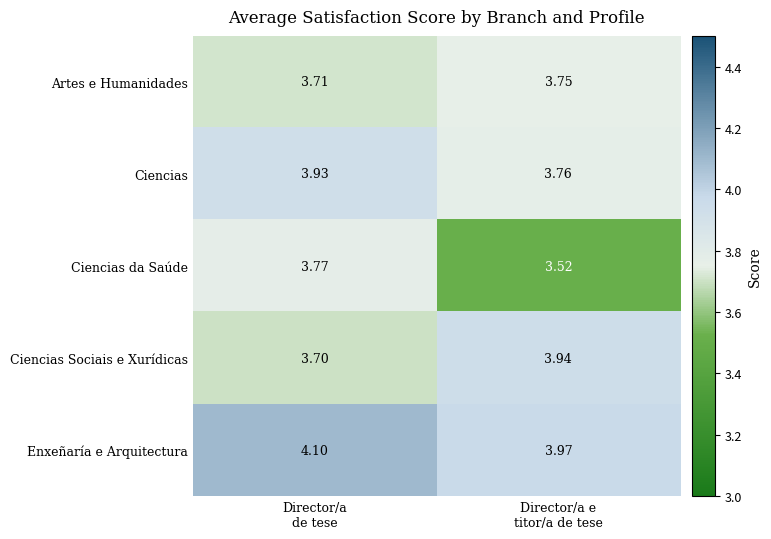

Count the number of categories in the chart.

2